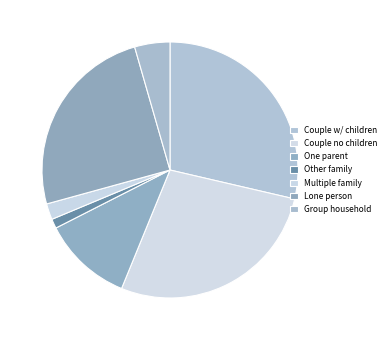

How many slices are in this pie chart?

7